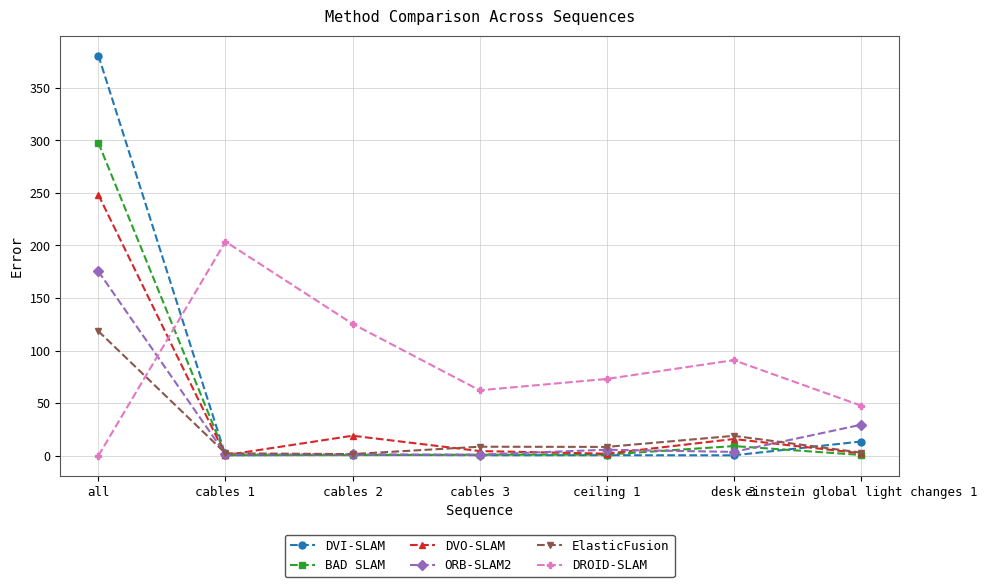

List the series in order of their peak value, lowest first.

ElasticFusion, ORB-SLAM2, DROID-SLAM, DVO-SLAM, BAD SLAM, DVI-SLAM